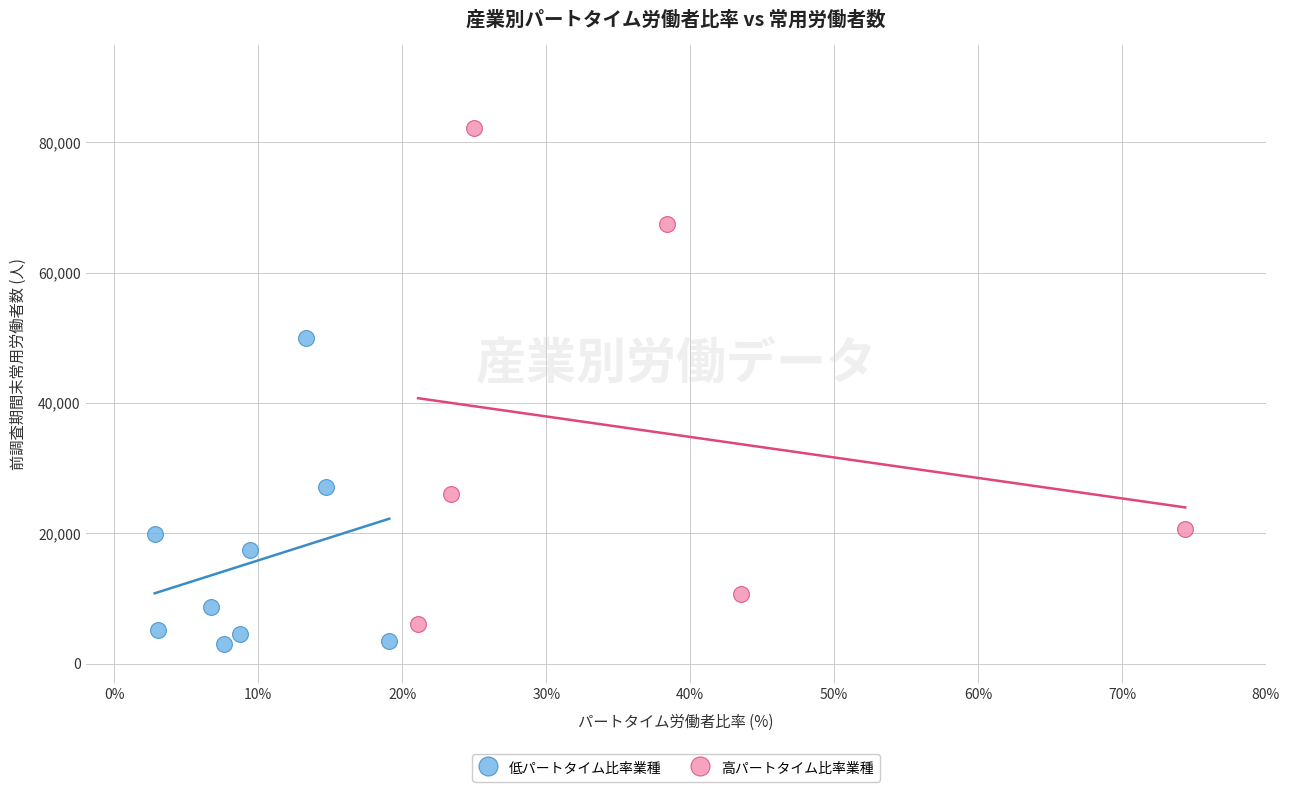

Which series has the largest Y range (max minus min)?

高パートタイム比率業種